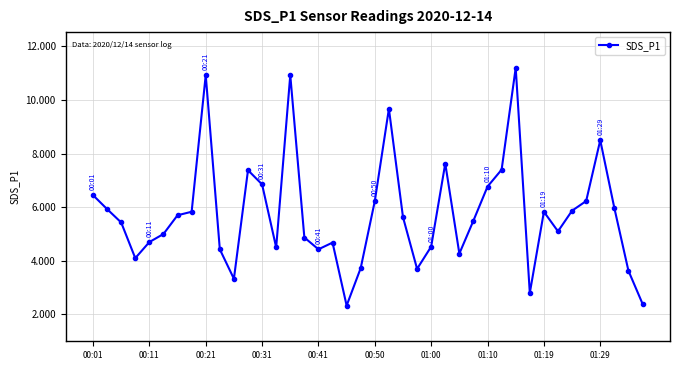

How many categories are shown in the chart?

40